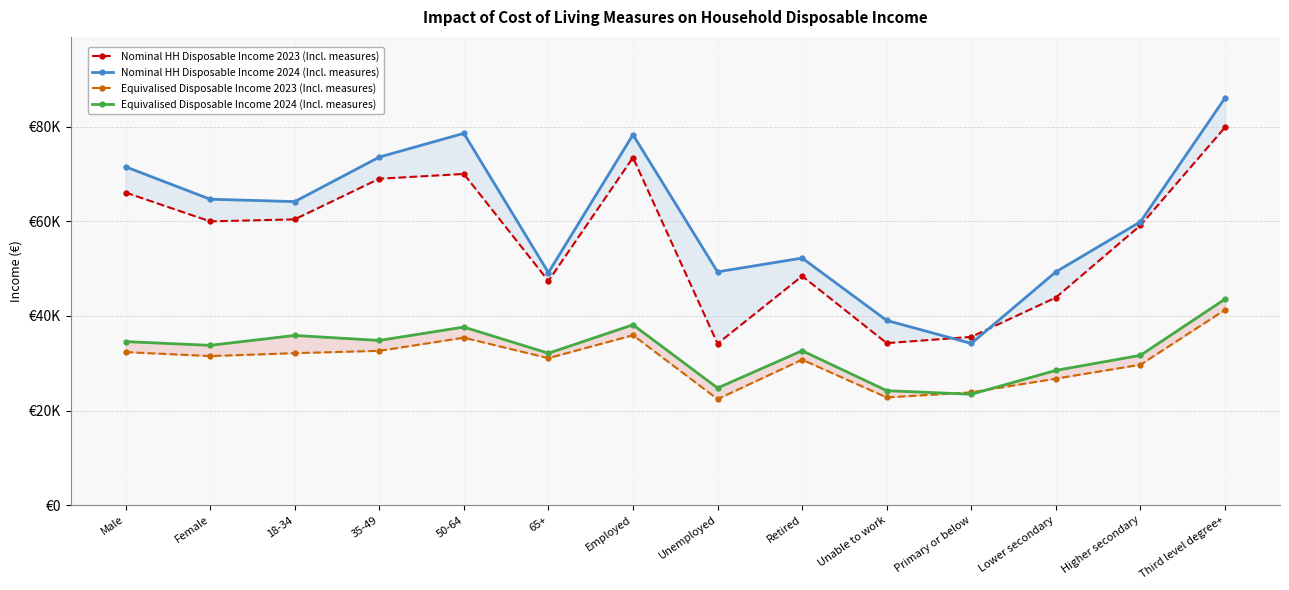

What is the value of the Nominal HH Disposable Income 2023 (Incl. measures) point at the 12th from the left?

43904